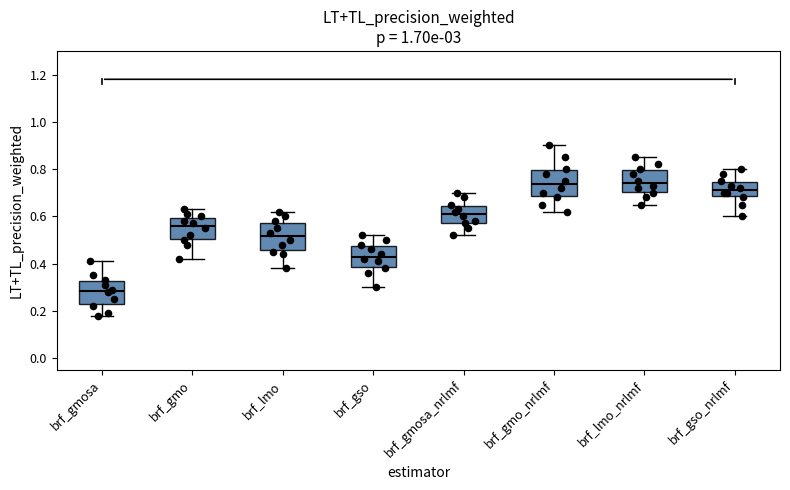

Which box has the lowest median line?

brf_gmosa